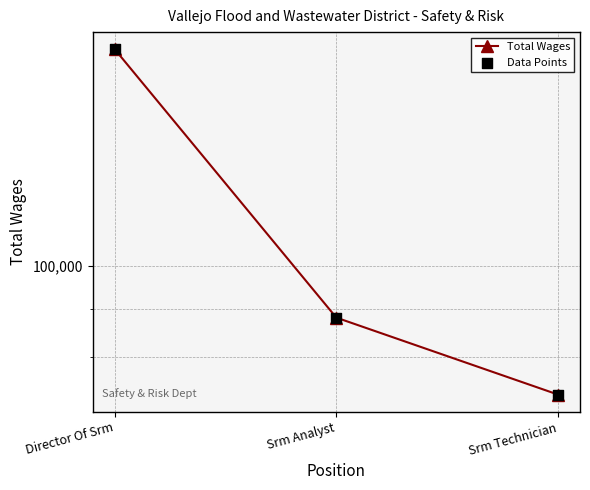

What is the total value across all series at Srm Analyst?

176220